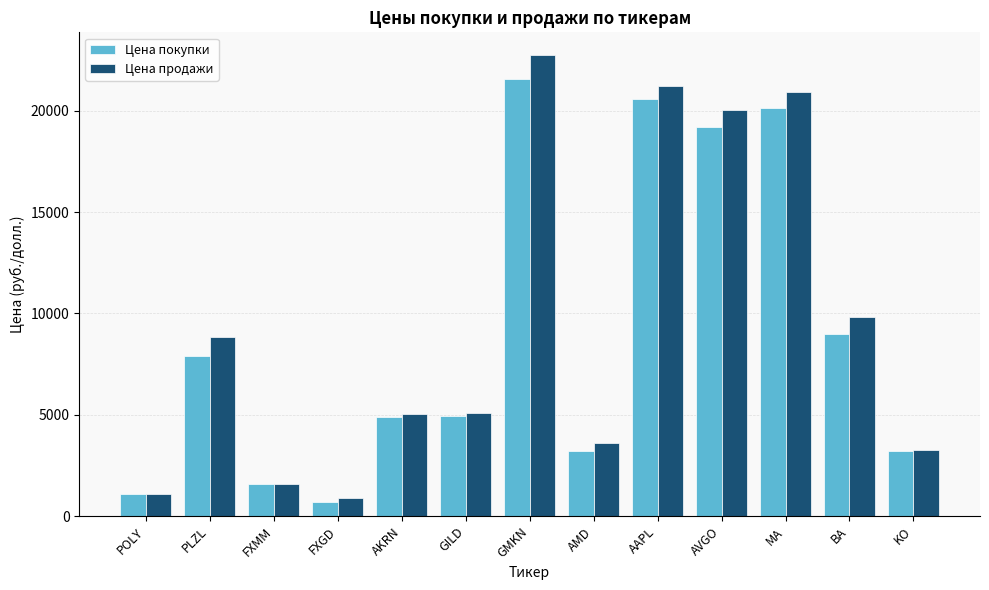

The value of Цена покупки at FXGD is 698.9. True or false?

True